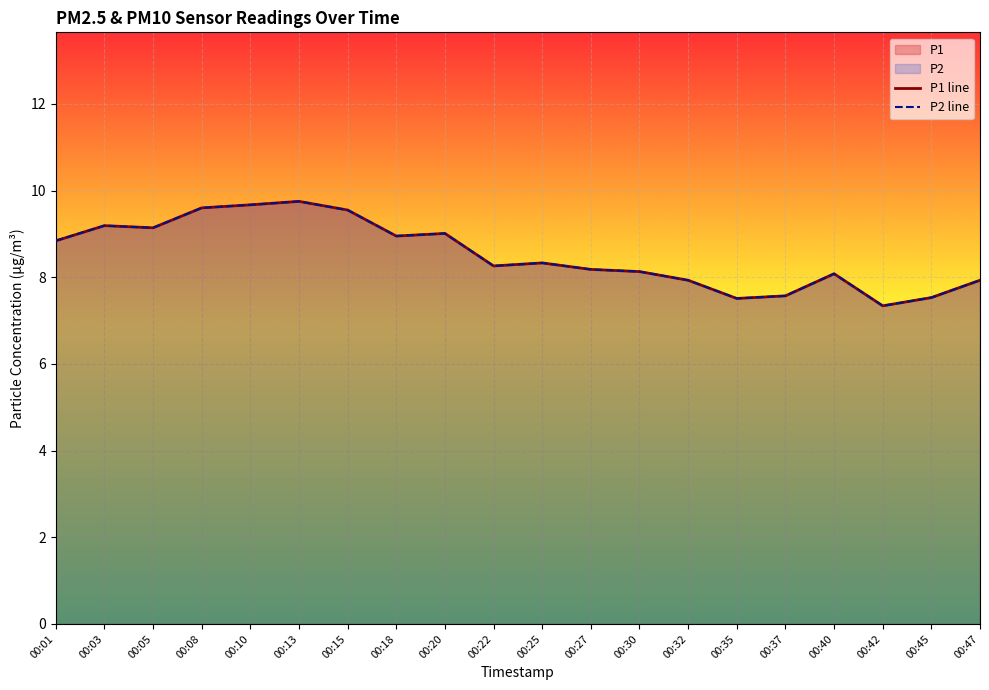

At which label does P2 line reach its minimum?

00:42